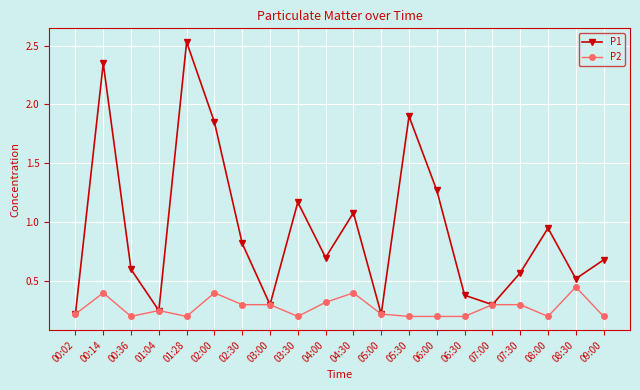

Which label corresponds to the largest value in the chart?

01:28